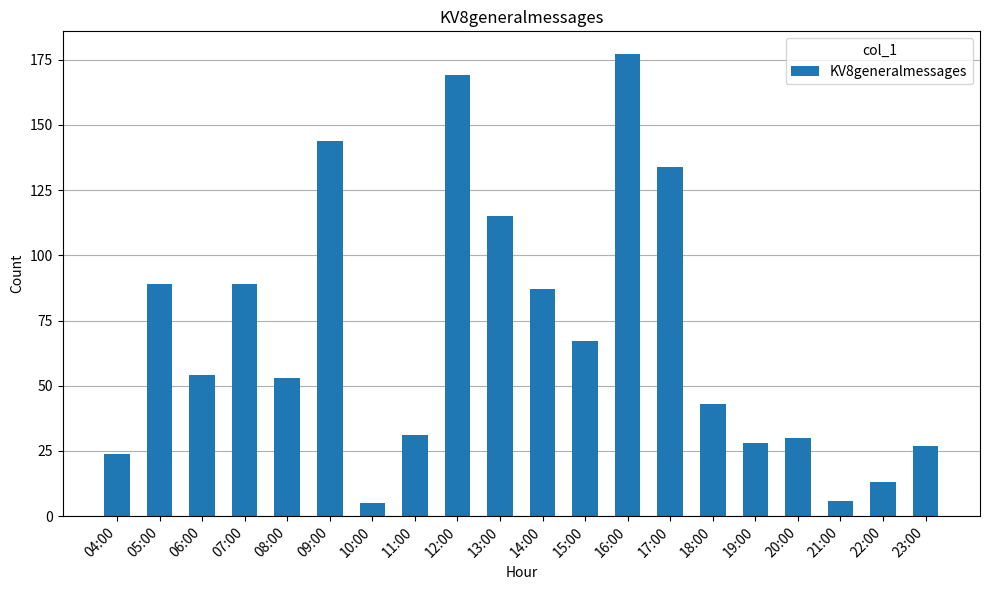

Which has a higher value, 15:00 or 14:00?

14:00